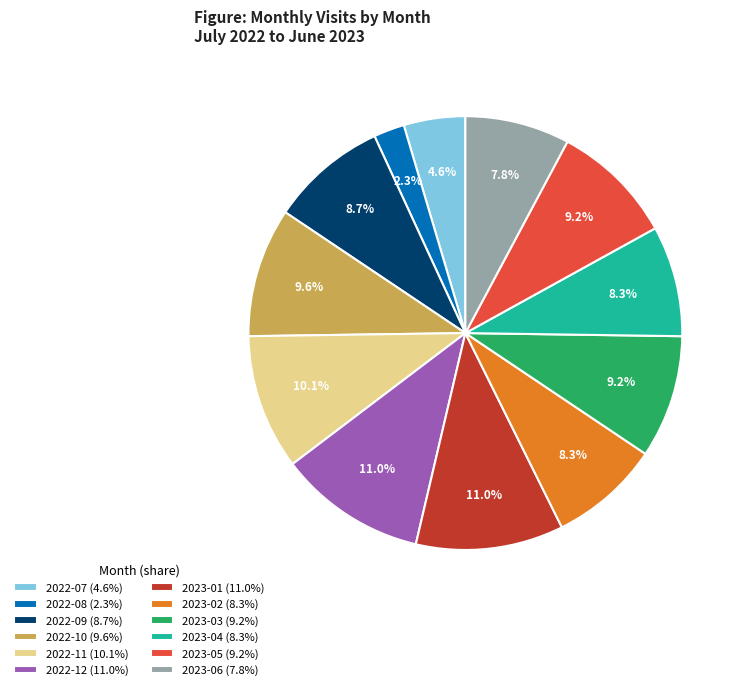

To the nearest percent, what is the average slice percentage?

8%